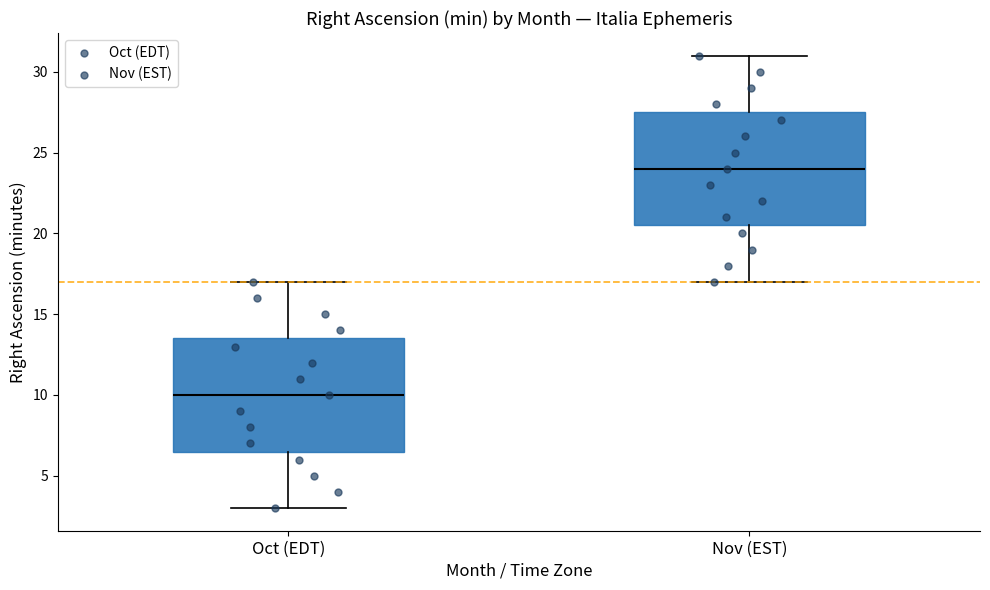

Reading left to right, transcribe this box plot: for each box, give where its median line is, the range the box spans, and where its two whiskers end, as read against the y-axis. The values are not printed on the chart, so give them approximately, as read against the axis.

Oct (EDT): median 10.0, box 6.5 to 13.5, whiskers 3.0 to 17.0
Nov (EST): median 24.0, box 20.5 to 27.5, whiskers 17.0 to 31.0